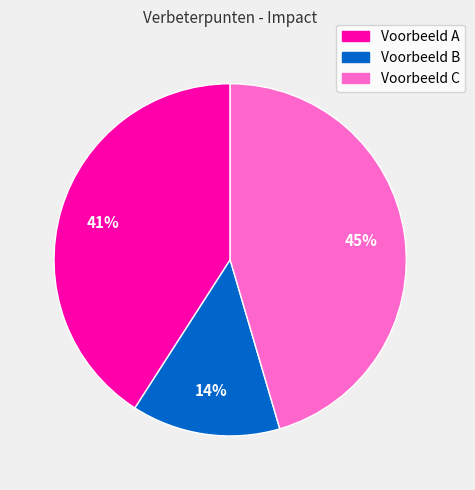

Is it true that Voorbeeld A is 48% of the pie?

False